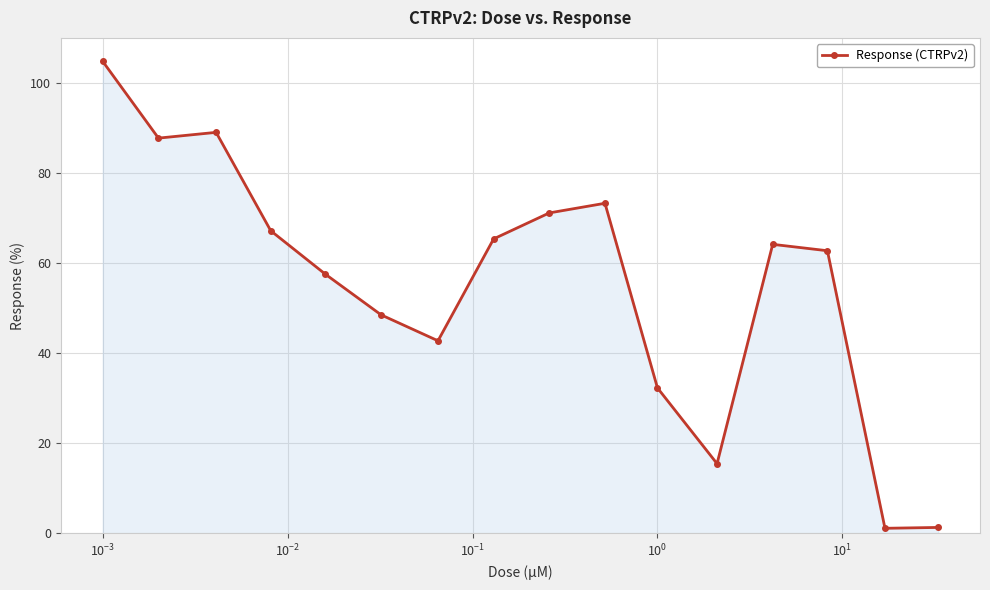

What is the sum of all values?

884.8